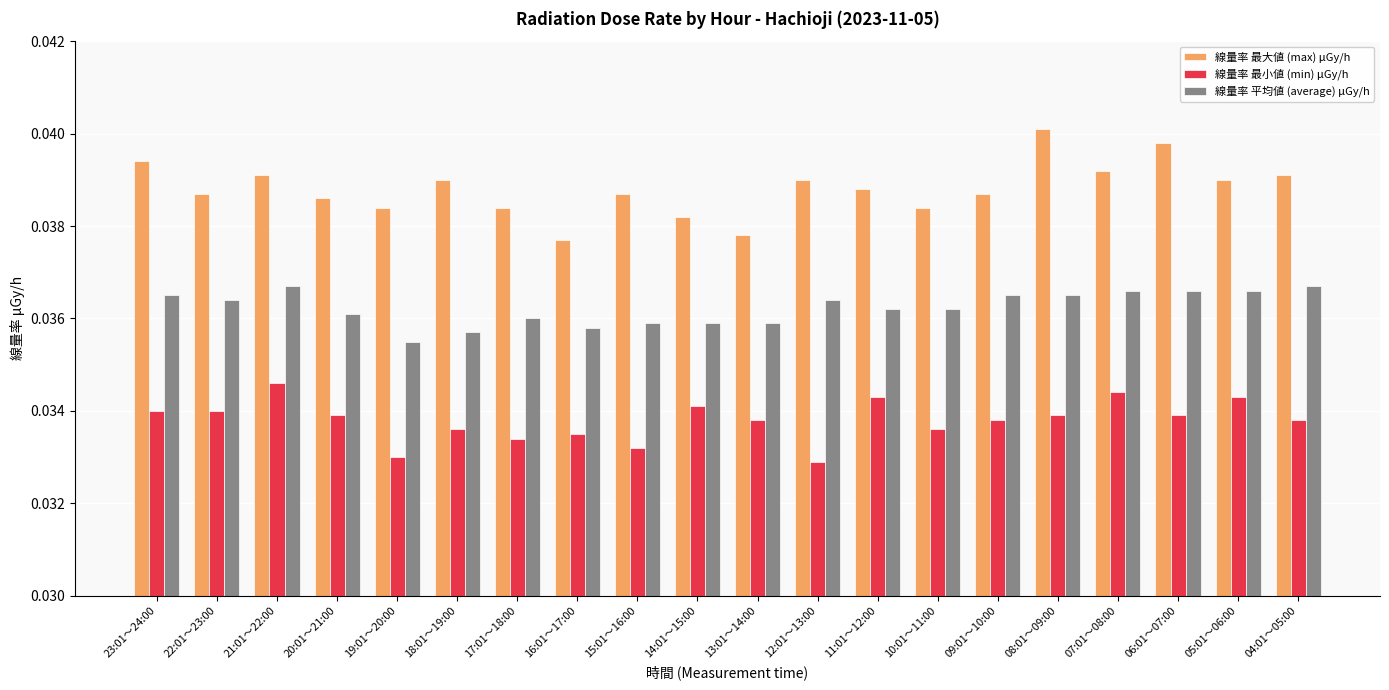

Rank the series at 13:01～14:00 from lowest to highest value.

線量率 最小値 (min) μGy/h, 線量率 平均値 (average) μGy/h, 線量率 最大値 (max) μGy/h